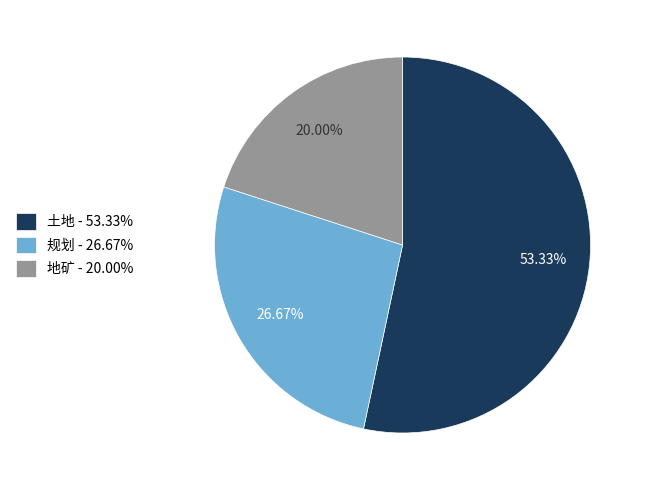

The 规划 slice represents 15% of the pie. True or false?

False